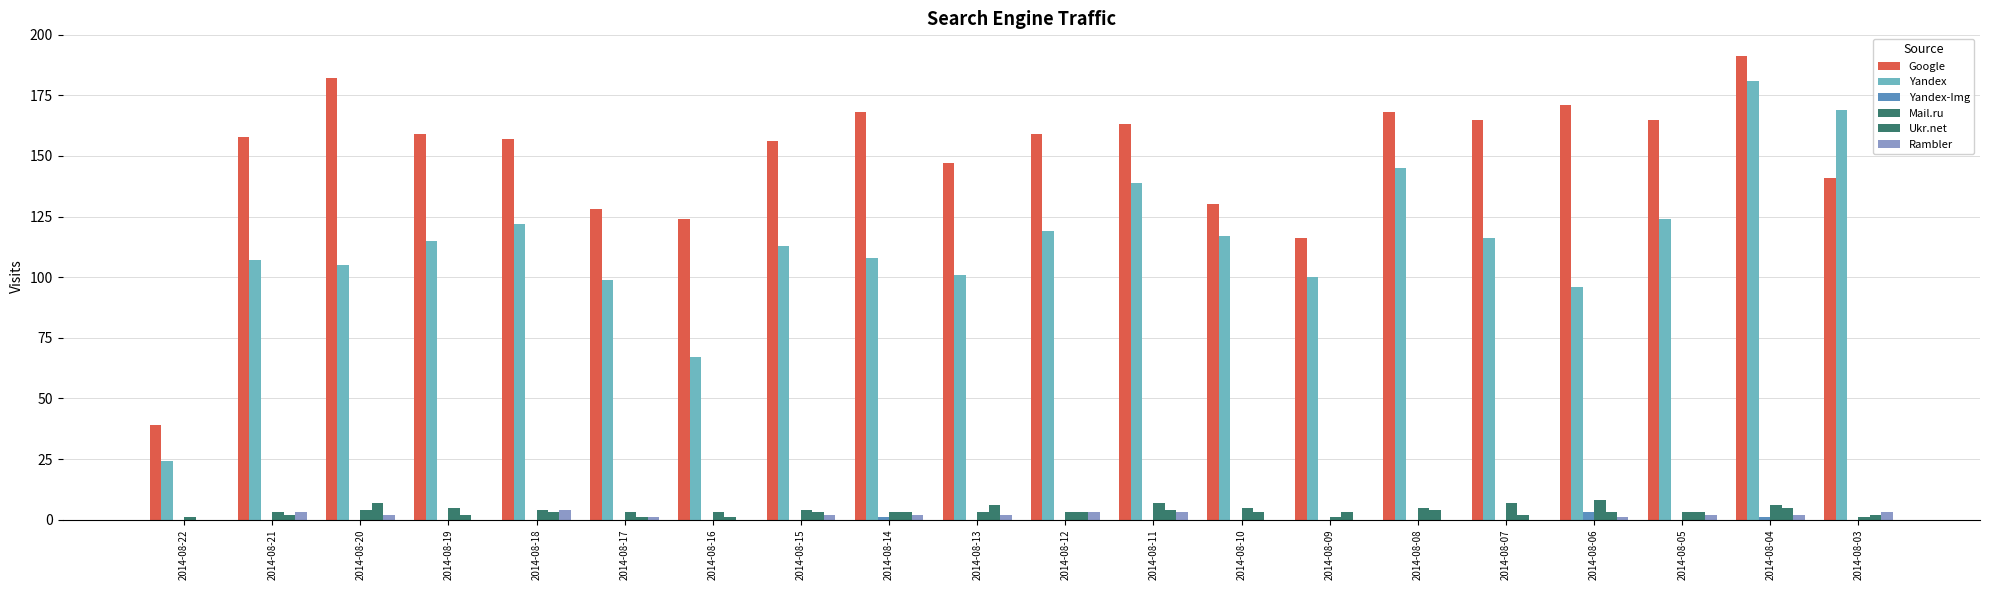

What value does the Yandex-Img series have at 2014-08-04?

1